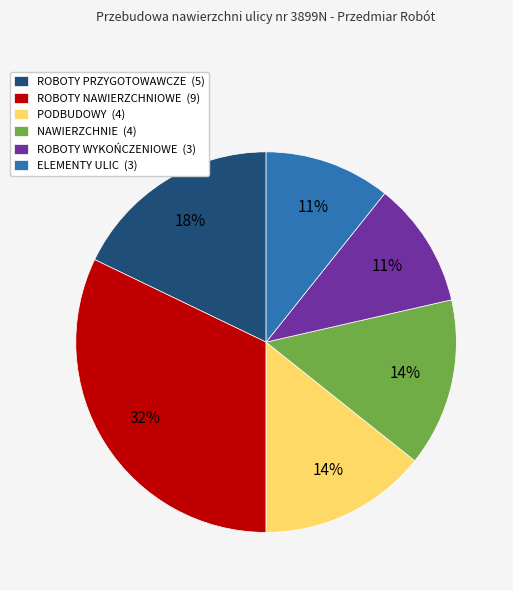

Does NAWIERZCHNIE (4) account for over 50% of the chart?

No